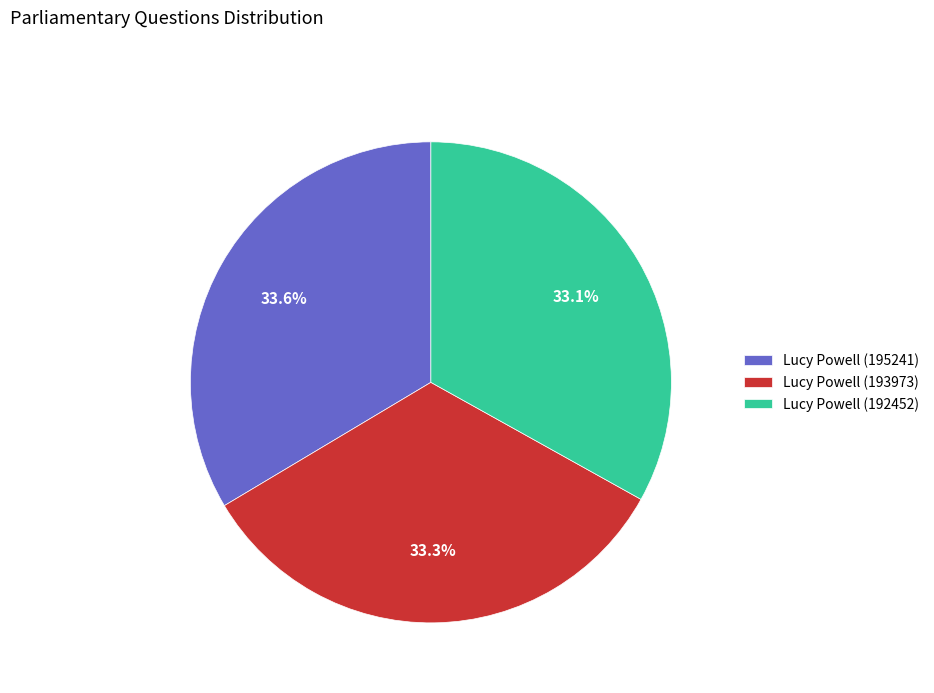

To the nearest percent, what is the combined percentage of Lucy Powell (193973) and Lucy Powell (195241)?

67%